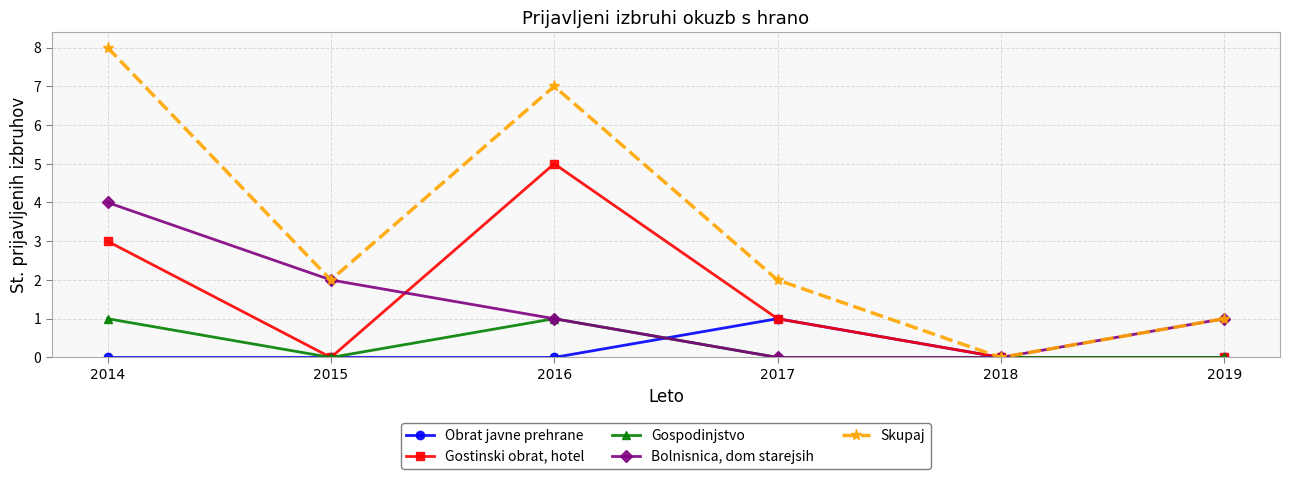

Reading right to left, what are all the values shown in this chart?

Obrat javne prehrane: 0	0	1	0	0	0
Gostinski obrat, hotel: 0	0	1	5	0	3
Gospodinjstvo: 0	0	0	1	0	1
Bolnisnica, dom starejsih: 1	0	0	1	2	4
Skupaj: 1	0	2	7	2	8